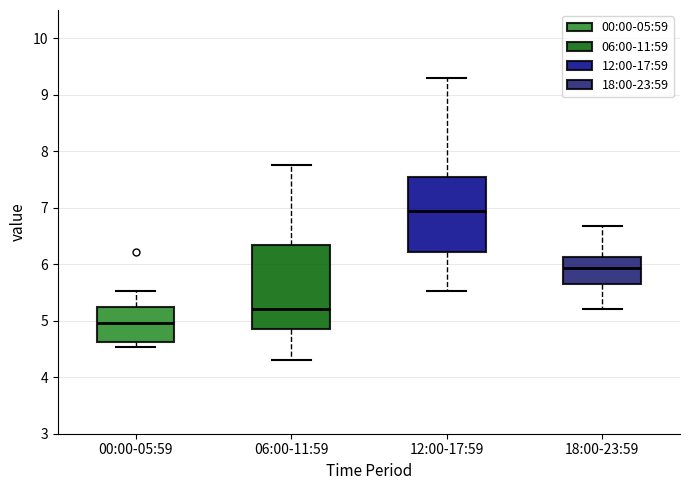

Where is the upper edge of the box for 06:00-11:59 on the y-axis? The values are not printed on the chart, so give them approximately, as read against the axis.

6.3